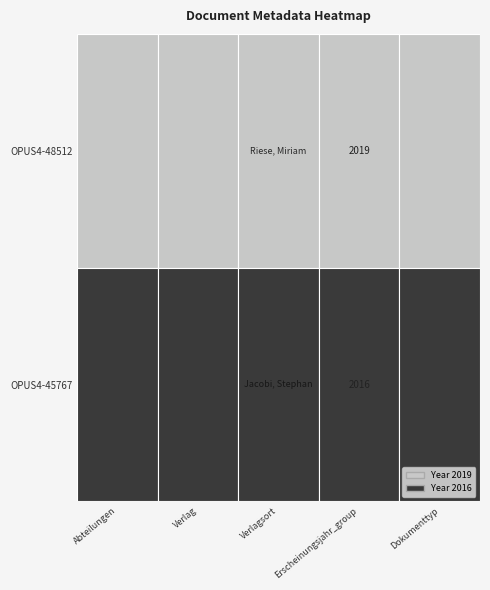

What is the greatest value displayed?

2019